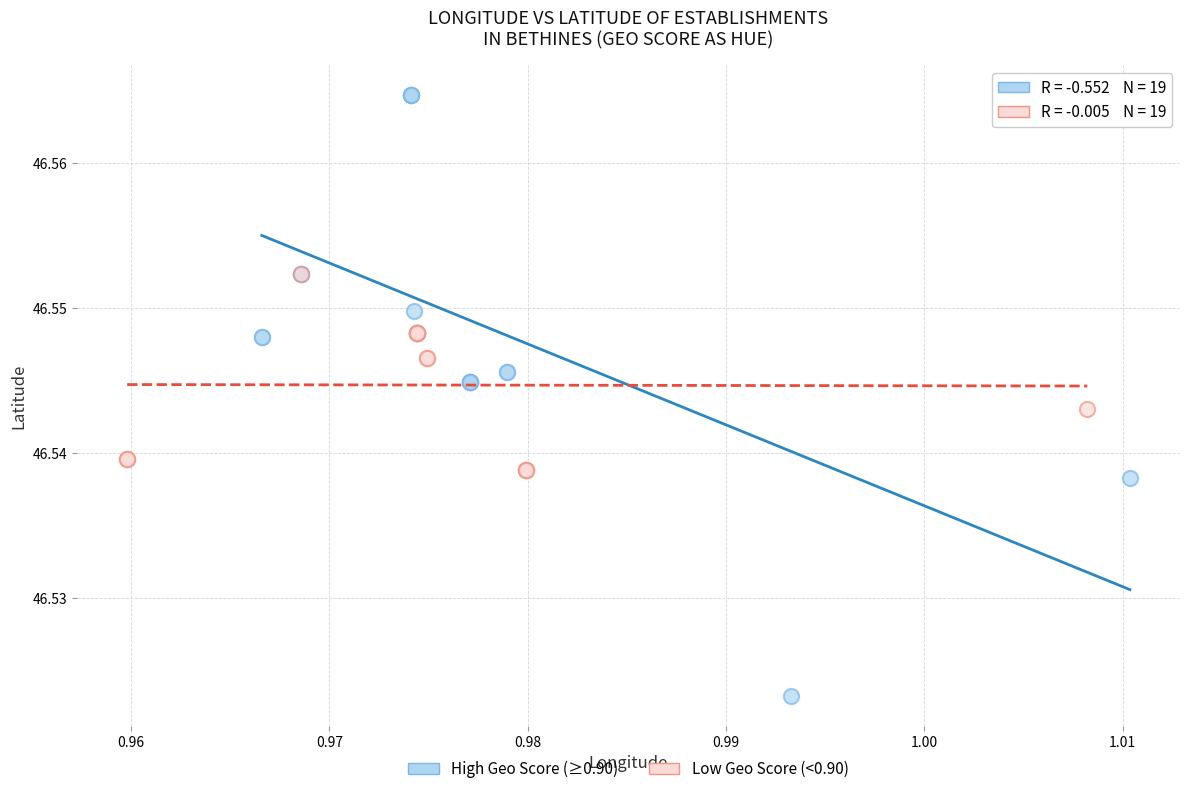

What are all the series names shown in the legend?

High Geo Score (≥0.90), Low Geo Score (<0.90)